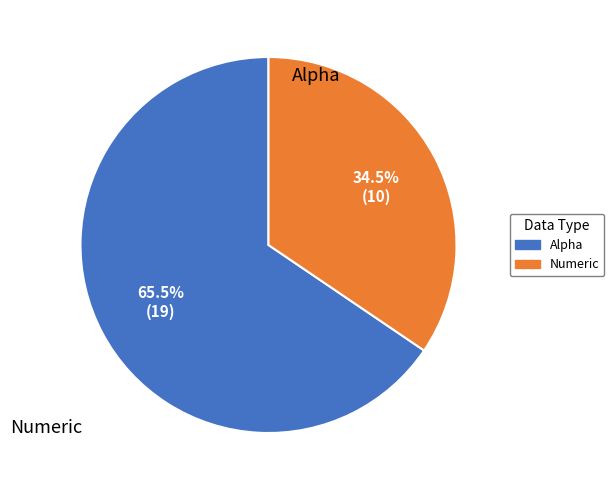

Combined, what portion of the pie is Alpha and Numeric?

100.0%